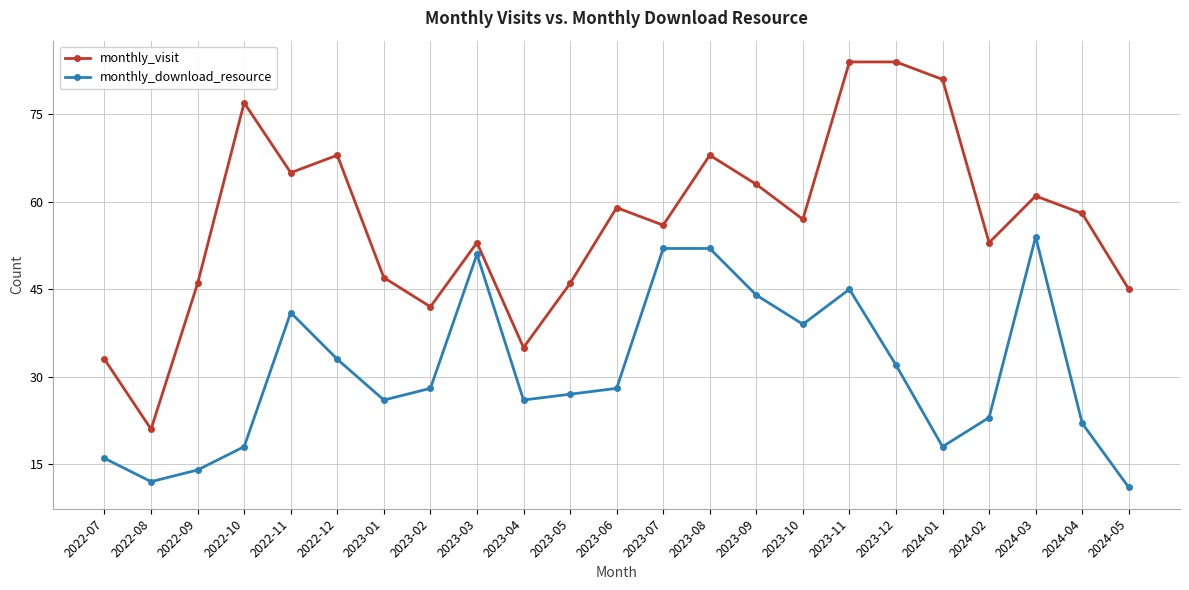

What is the lowest value of the monthly_visit series?

21